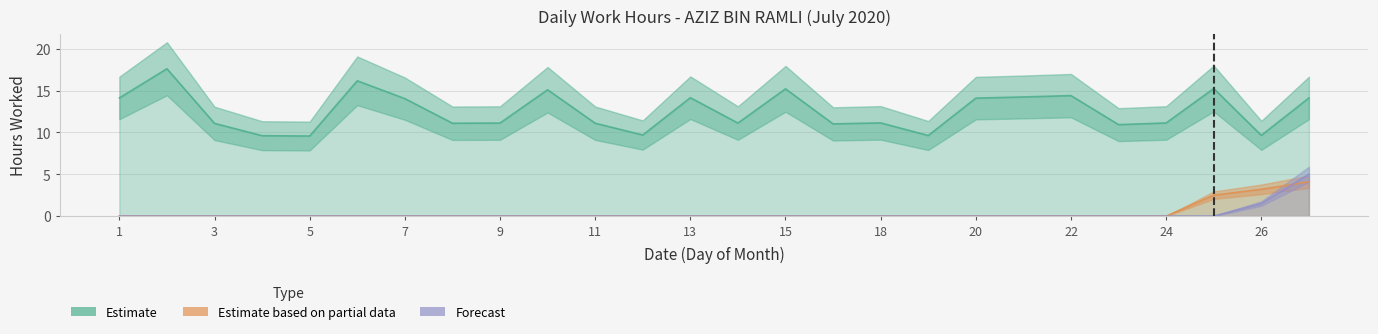

What is the sum of the Estimate values at 9 and 15?

26.3